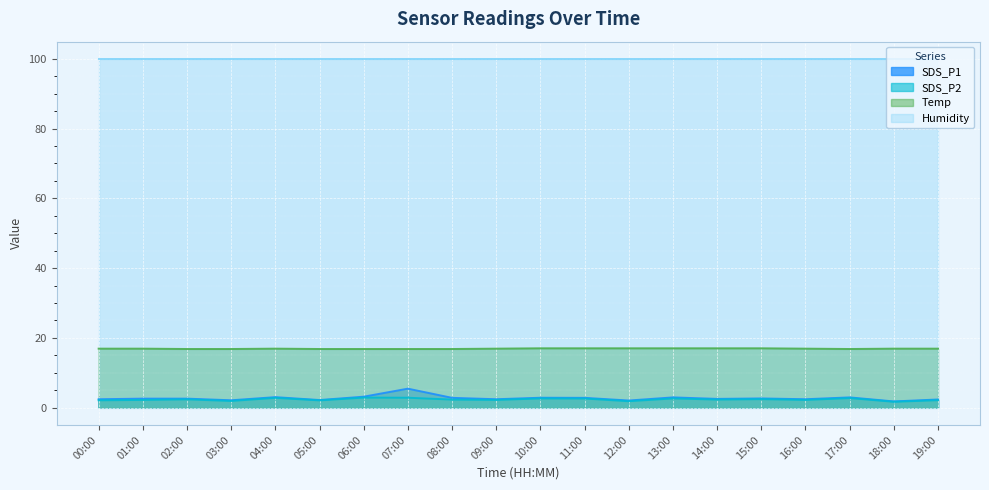

Where is SDS_P1 nearest to the value 3?

04:00